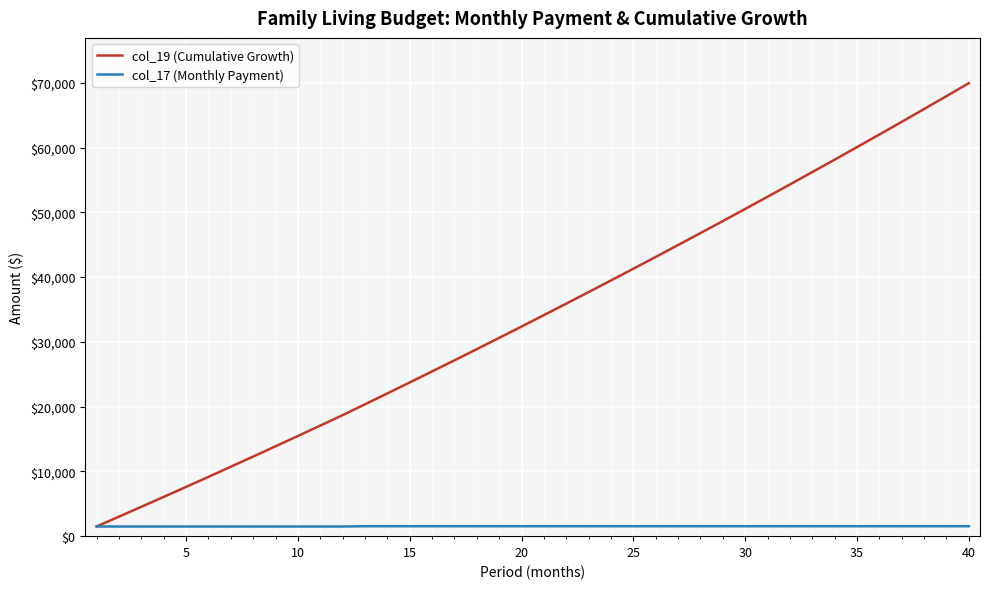

Which series has the largest total across all categories?

col_19 (Cumulative Growth)